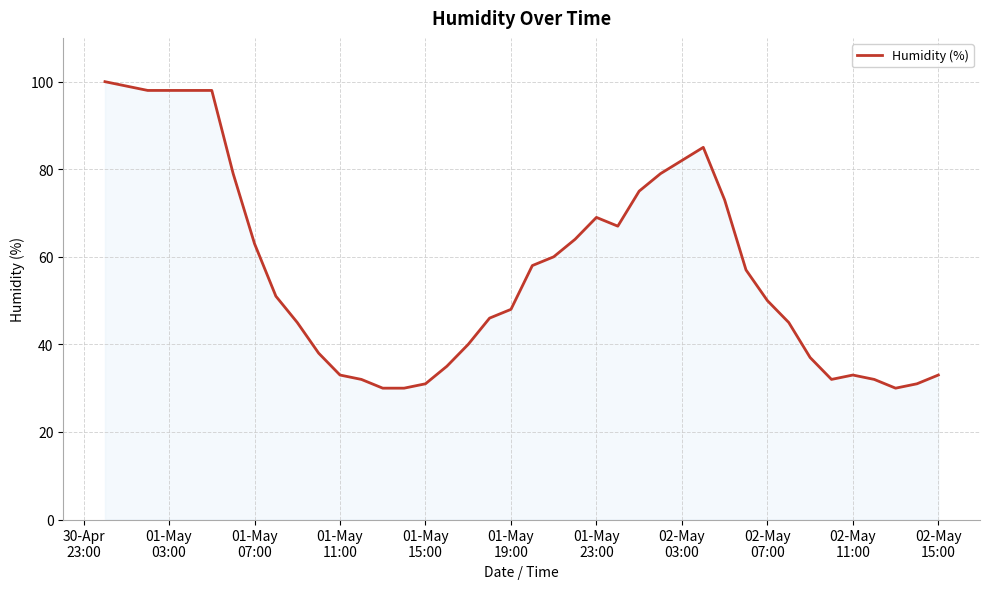

Does the chart have visible grid lines?

Yes